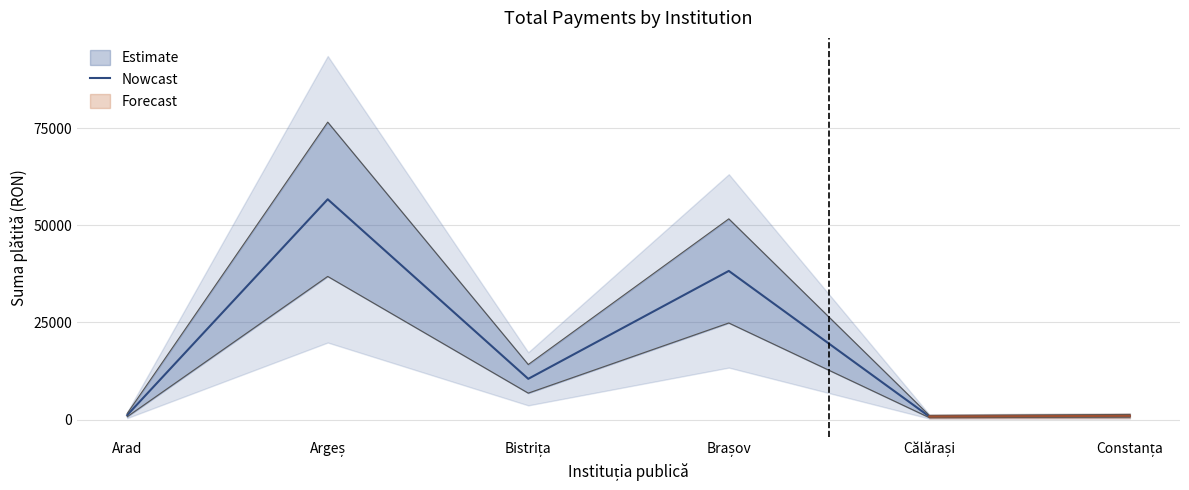

Rank the categories by value from highest to lowest.

Argeș, Brașov, Bistrița, Arad, Constanța, Călărași